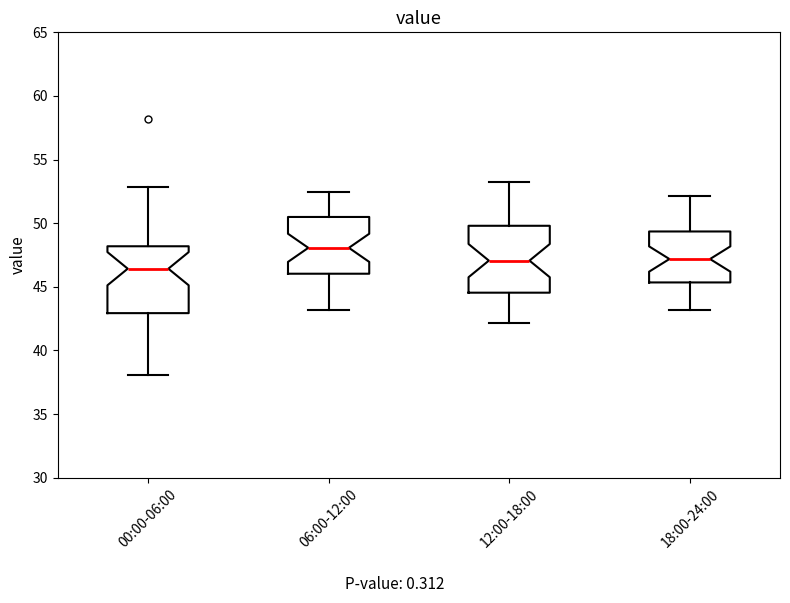

Which box has the lowest median line?

00:00-06:00